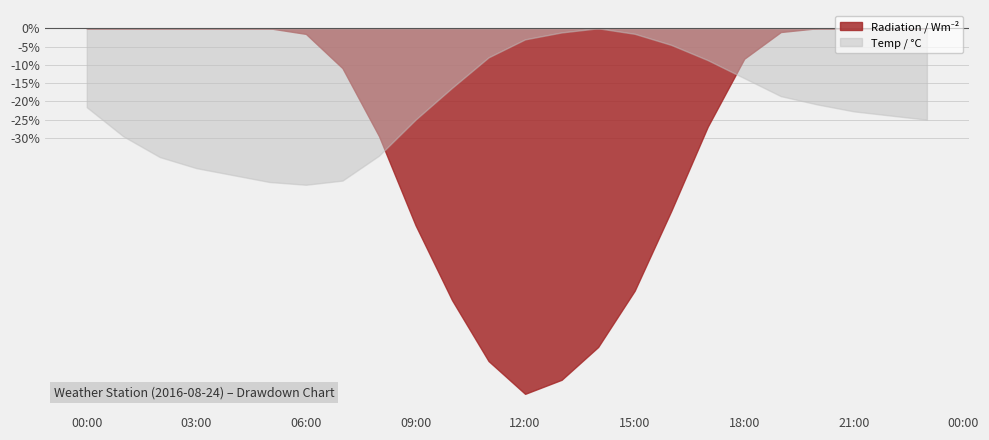

Does the chart have visible grid lines?

Yes